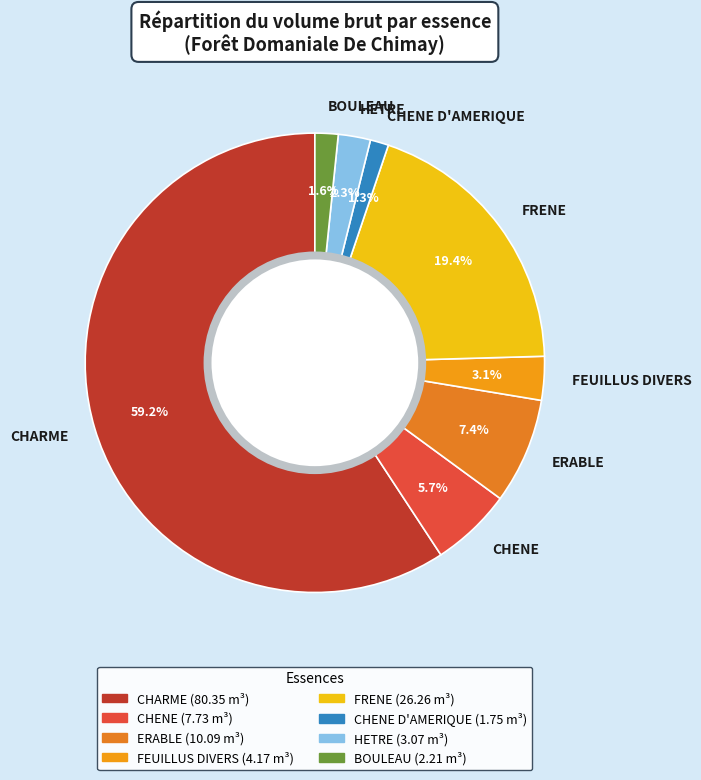

To the nearest percent, what is the average slice percentage?

12%